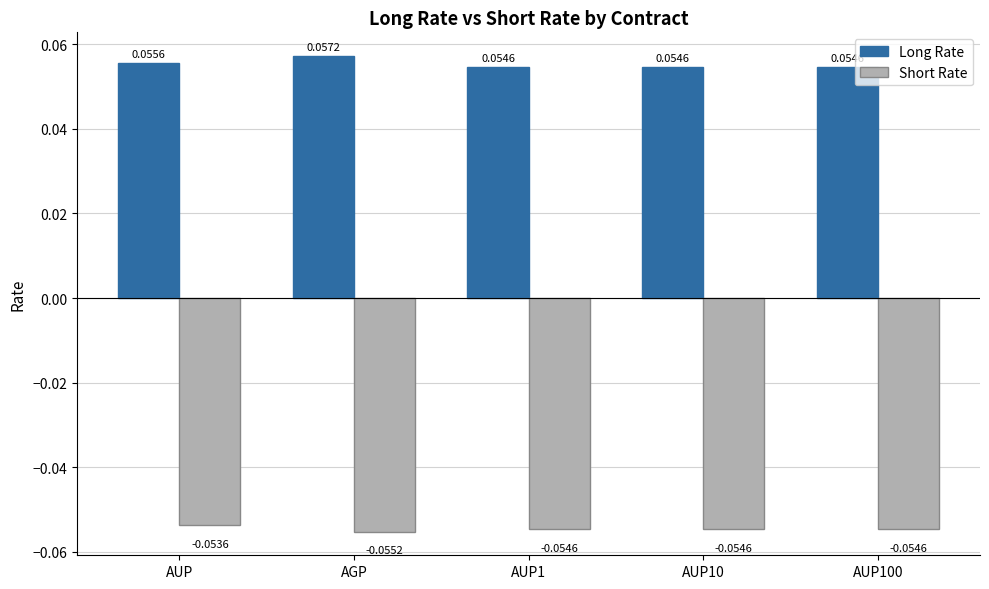

Rank the series by their maximum value, from lowest to highest.

Short Rate, Long Rate